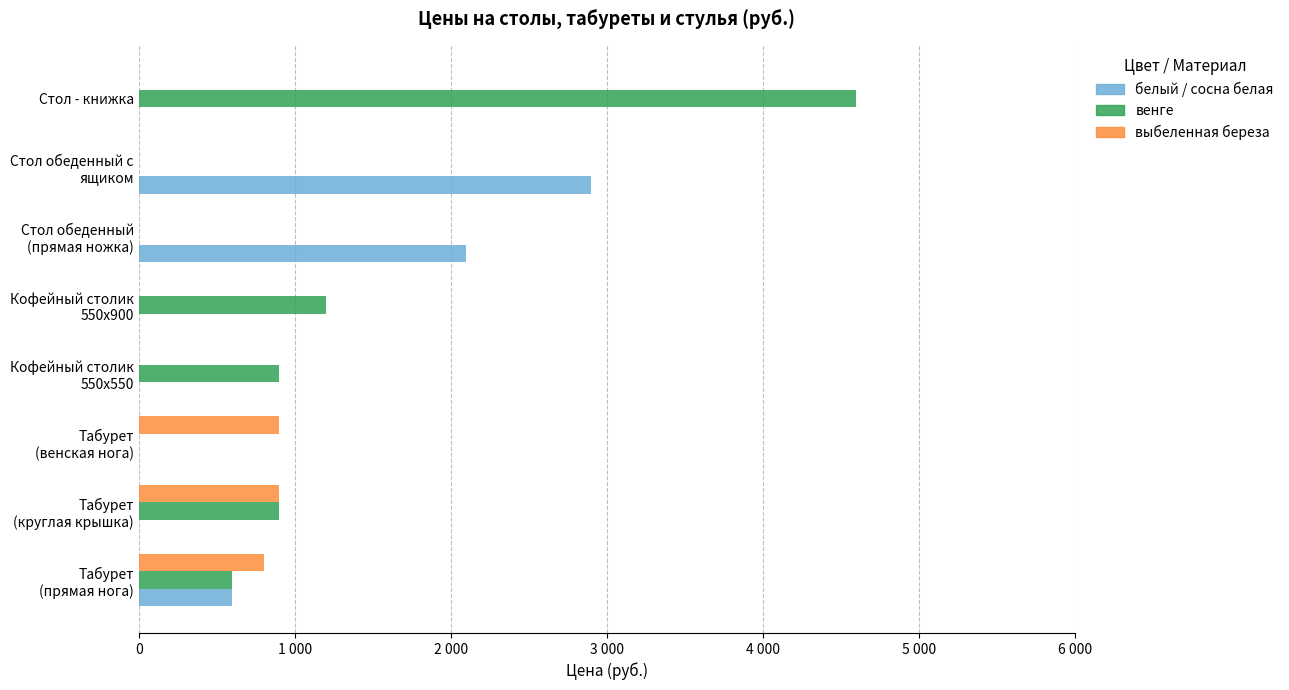

What are all the series names shown in the legend?

белый / сосна белая, венге, выбеленная береза